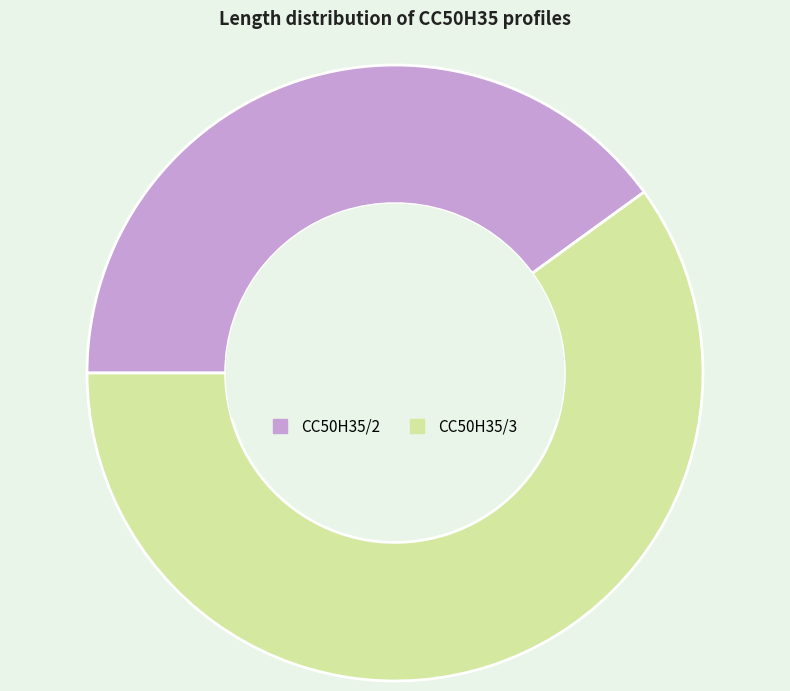

True or false: CC50H35/2 accounts for 40% of the total.

True